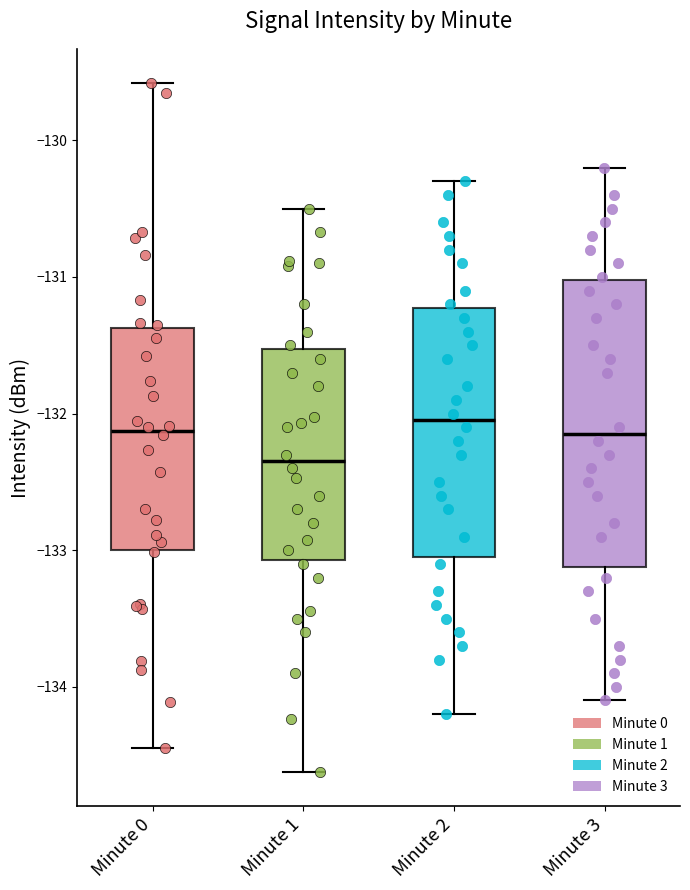

Reading left to right, read every box against the y-axis: the position of its median line, the range the box covers, and the ends of its whiskers. The values are not printed on the chart, so give them approximately, as read against the axis.

Minute 0: median -132.1, box -133.0 to -131.4, whiskers -134.5 to -129.6
Minute 1: median -132.3, box -133.1 to -131.5, whiskers -134.6 to -130.5
Minute 2: median -132.0, box -133.0 to -131.2, whiskers -134.2 to -130.3
Minute 3: median -132.1, box -133.1 to -131.0, whiskers -134.1 to -130.2